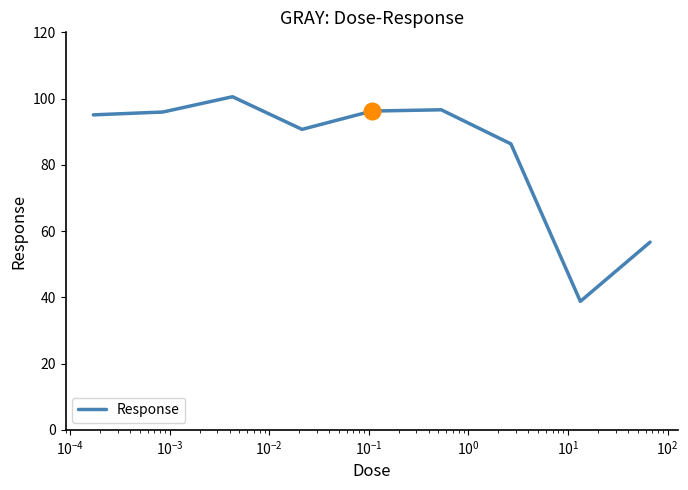

What is the difference between the maximum and minimum values?

61.8